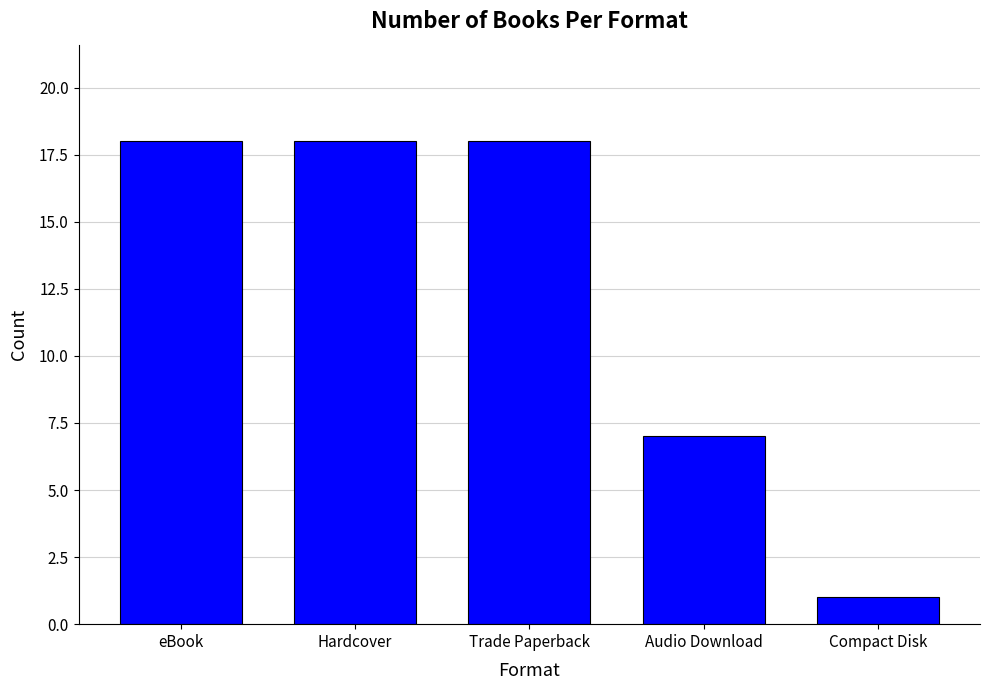

The value at eBook is 18. True or false?

True